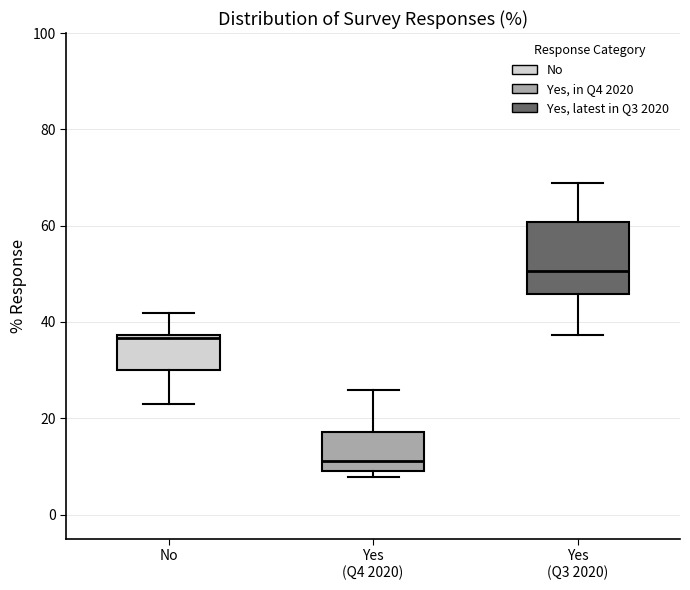

Which box's median line is the lowest?

Yes (Q4 2020)